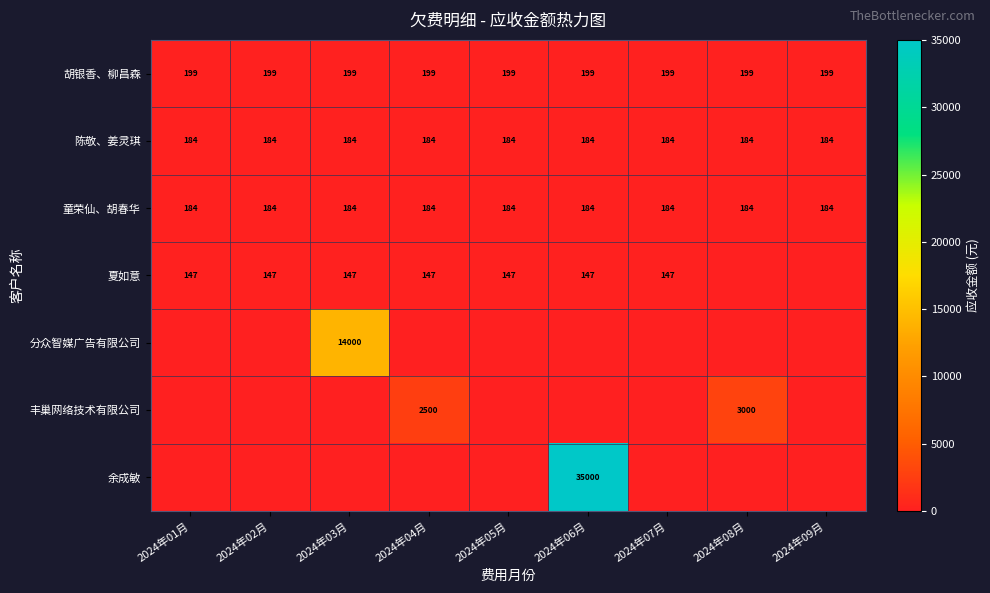

What is the maximum value for 童荣仙、胡春华?

184